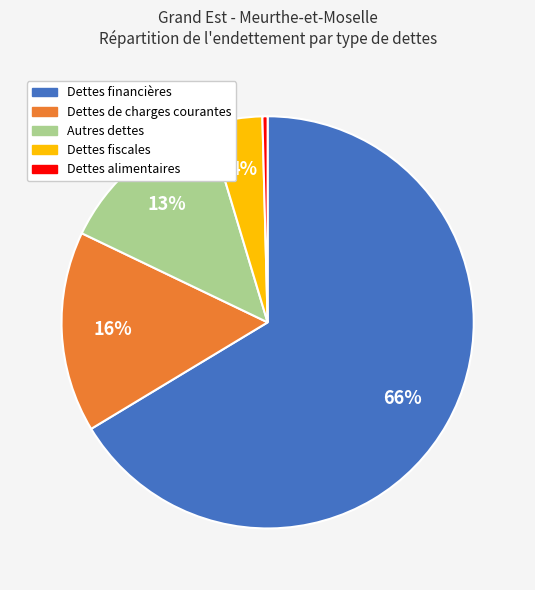

True or false: Autres dettes accounts for 13% of the total.

True